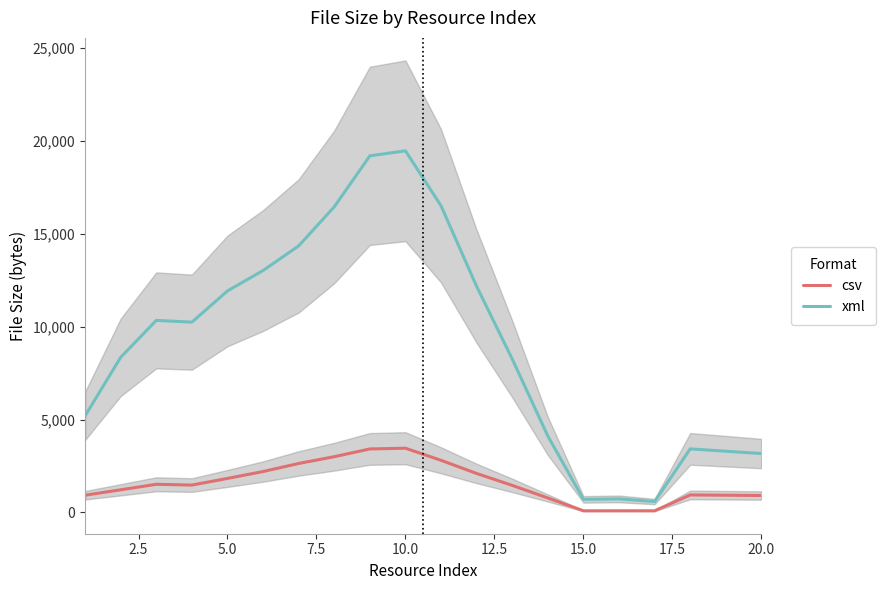

What is the highest value of the csv series?

3455.2